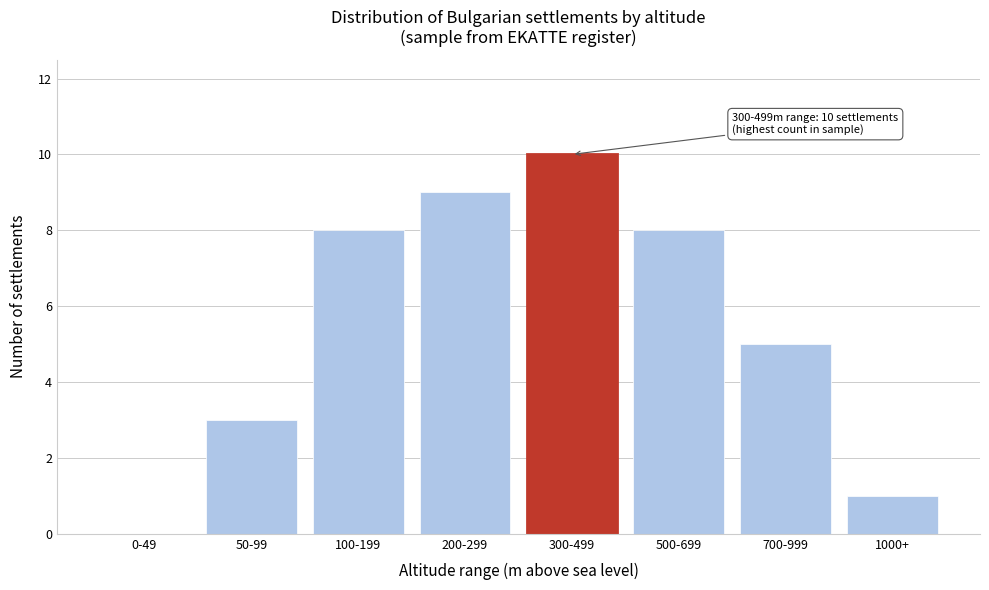

Reading left to right, list all the values displayed in this chart.

0-49=0	50-99=3	100-199=8	200-299=9	300-499=10	500-699=8	700-999=5	1000+=1